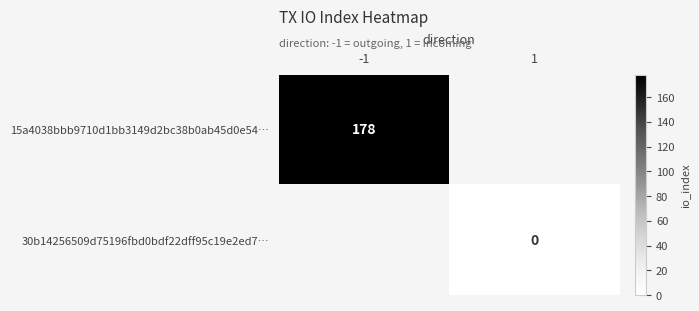

What is the greatest value displayed?

178.0